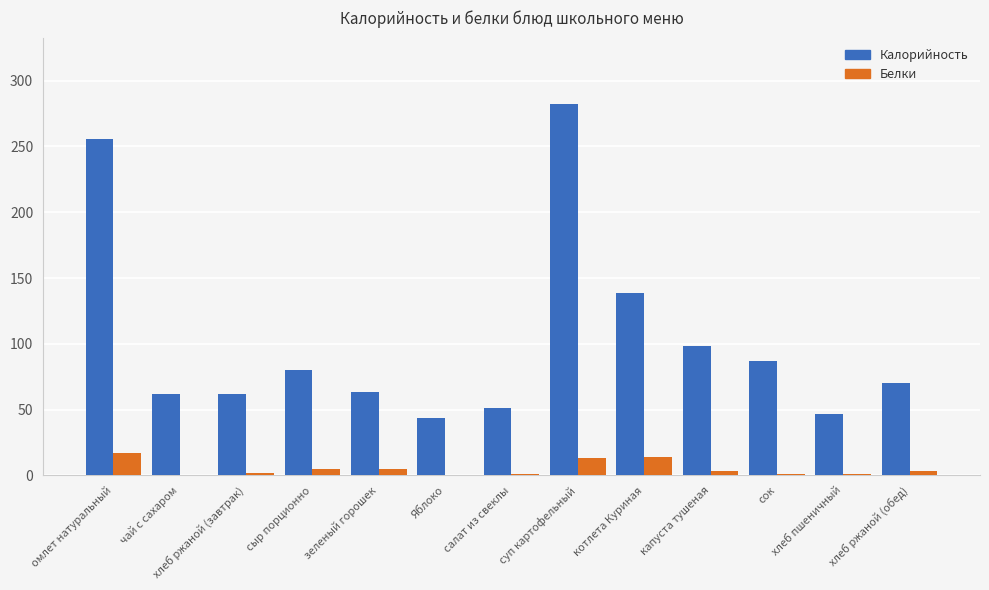

What are all the series names shown in the legend?

Калорийность, Белки